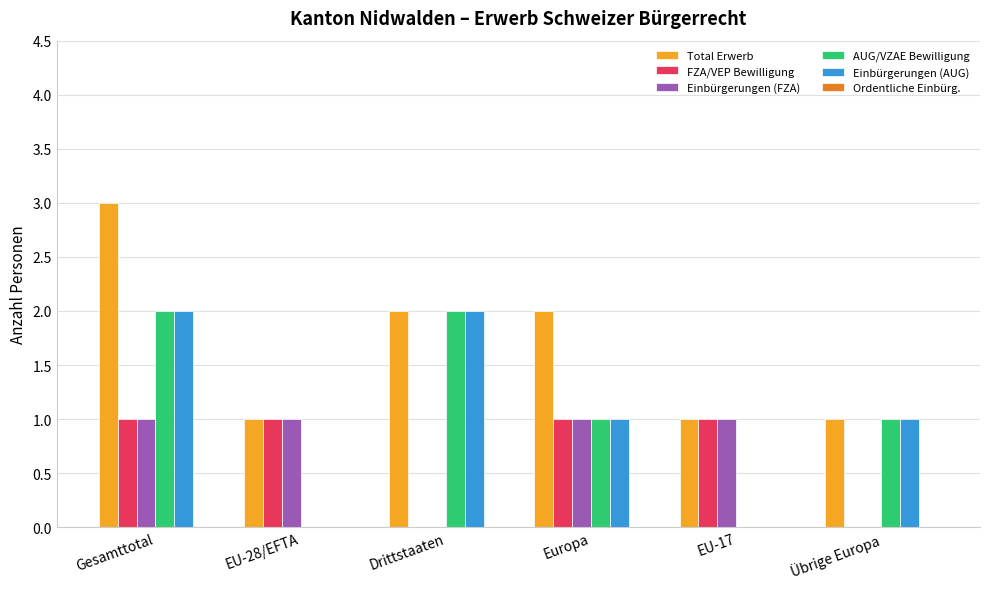

How many series are shown in this chart?

5